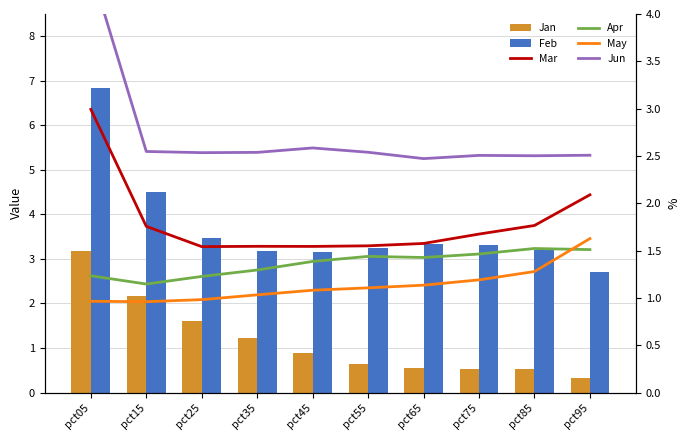

What is the approximate value of Jun at pct65?

2.5